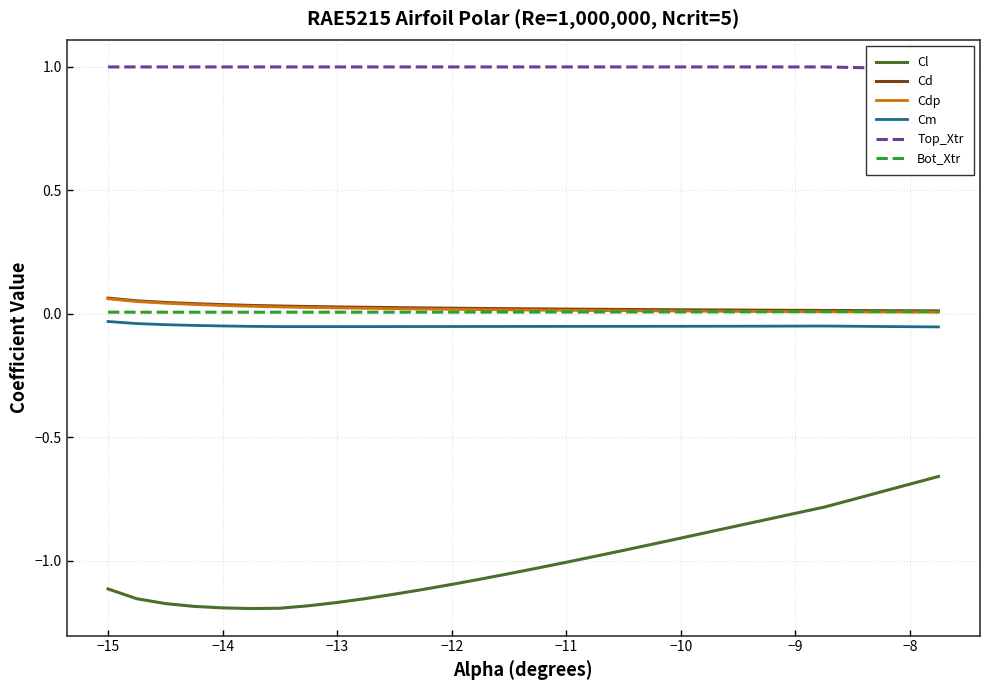

Reading right to left, list all the values displayed in this chart.

Cl: -0.7	-0.7	-0.7	-0.8	-0.8	-0.8	-0.8	-0.9	-0.9	-0.9	-0.9	-1.0	-1.0	-1.0	-1.0	-1.1	-1.1	-1.1	-1.1	-1.1	-1.2	-1.2	-1.2	-1.2	-1.2	-1.2	-1.2	-1.2	-1.2	-1.1
Cd: 0.0	0.0	0.0	0.0	0.0	0.0	0.0	0.0	0.0	0.0	0.0	0.0	0.0	0.0	0.0	0.0	0.0	0.0	0.0	0.0	0.0	0.0	0.0	0.0	0.0	0.0	0.0	0.0	0.1	0.1
Cdp: 0.0	0.0	0.0	0.0	0.0	0.0	0.0	0.0	0.0	0.0	0.0	0.0	0.0	0.0	0.0	0.0	0.0	0.0	0.0	0.0	0.0	0.0	0.0	0.0	0.0	0.0	0.0	0.0	0.0	0.1
Cm: -0.1	-0.1	-0.1	-0.1	-0.0	-0.0	-0.1	-0.1	-0.1	-0.1	-0.1	-0.1	-0.1	-0.1	-0.1	-0.1	-0.1	-0.1	-0.1	-0.1	-0.1	-0.1	-0.1	-0.1	-0.1	-0.0	-0.0	-0.0	-0.0	-0.0
Top_Xtr: 1.0	1.0	1.0	1.0	1.0	1.0	1.0	1.0	1.0	1.0	1.0	1.0	1.0	1.0	1.0	1.0	1.0	1.0	1.0	1.0	1.0	1.0	1.0	1.0	1.0	1.0	1.0	1.0	1.0	1.0
Bot_Xtr: 0.0	0.0	0.0	0.0	0.0	0.0	0.0	0.0	0.0	0.0	0.0	0.0	0.0	0.0	0.0	0.0	0.0	0.0	0.0	0.0	0.0	0.0	0.0	0.0	0.0	0.0	0.0	0.0	0.0	0.0